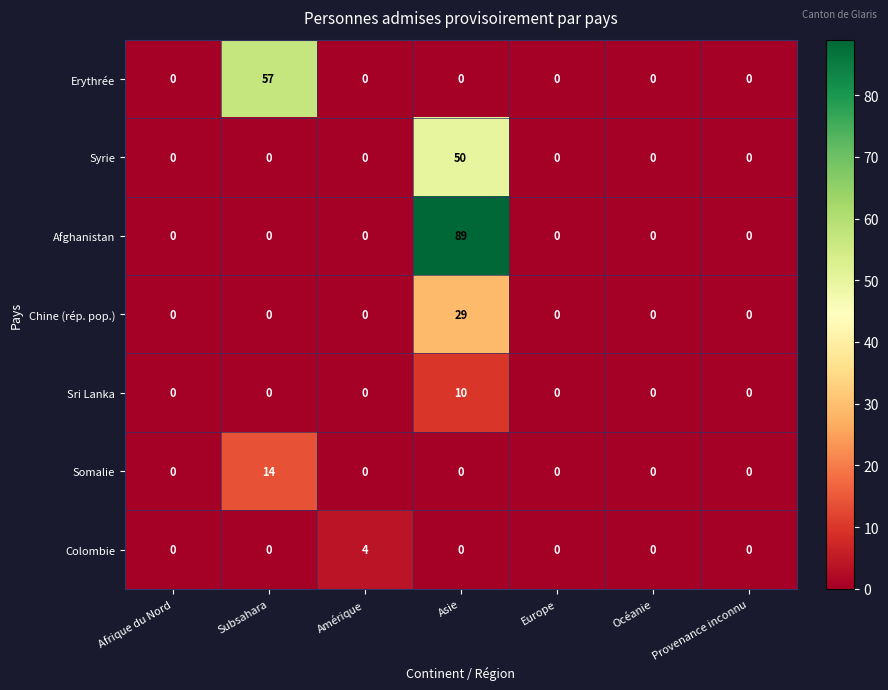

The value of Erythrée at Océanie is 0. True or false?

True